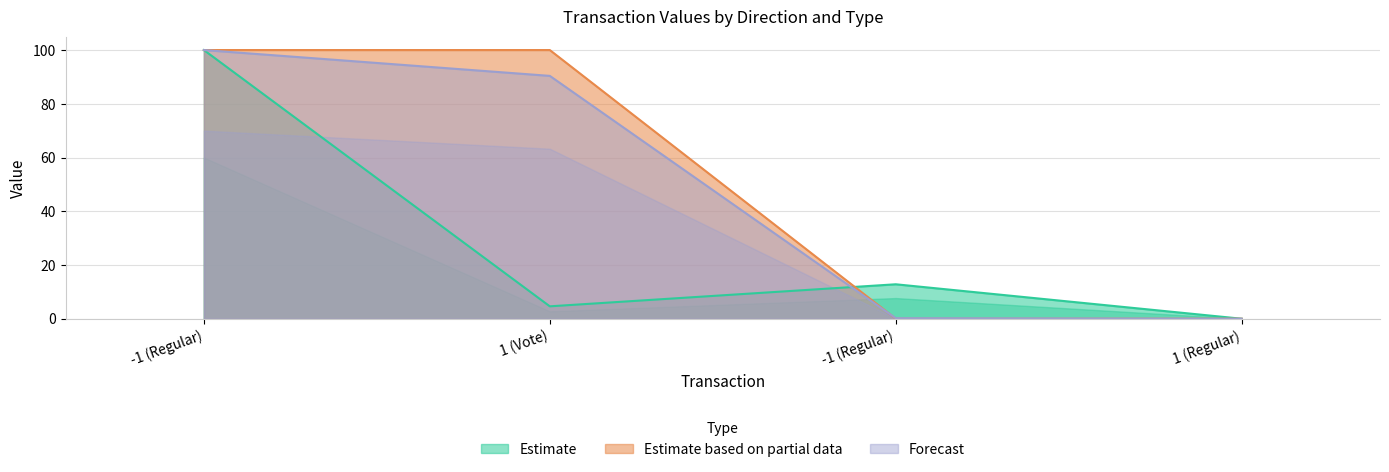

What is the difference between the maximum and minimum values in the Forecast series?

100.0